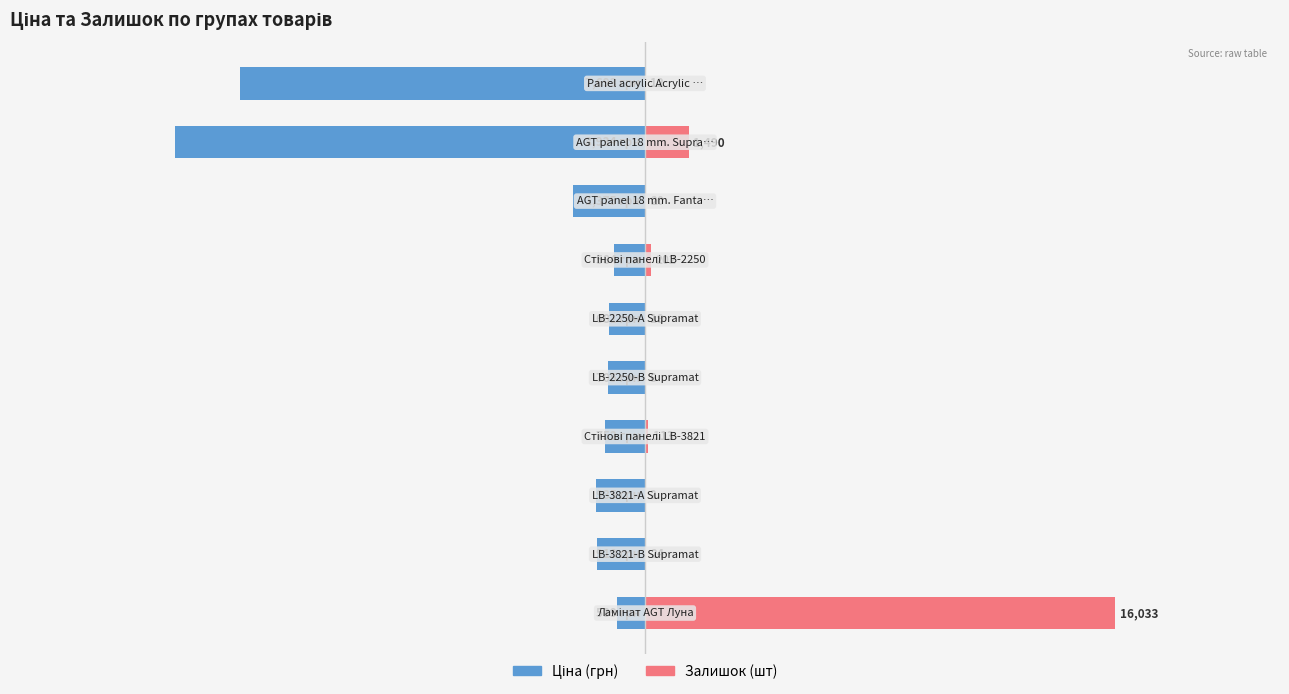

What is the smallest value displayed?

-1.0